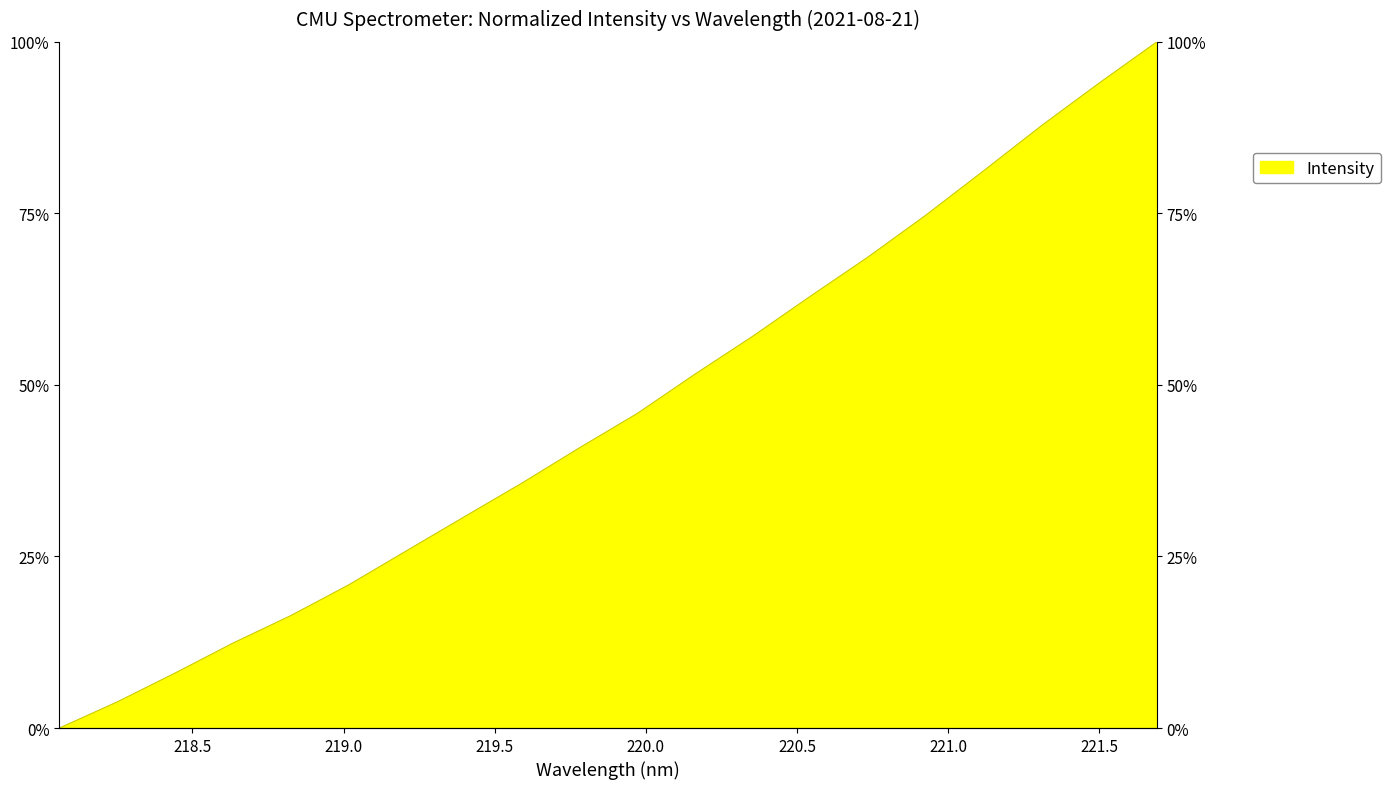

Between 219.2067 and 220.3533, which is larger?

220.3533